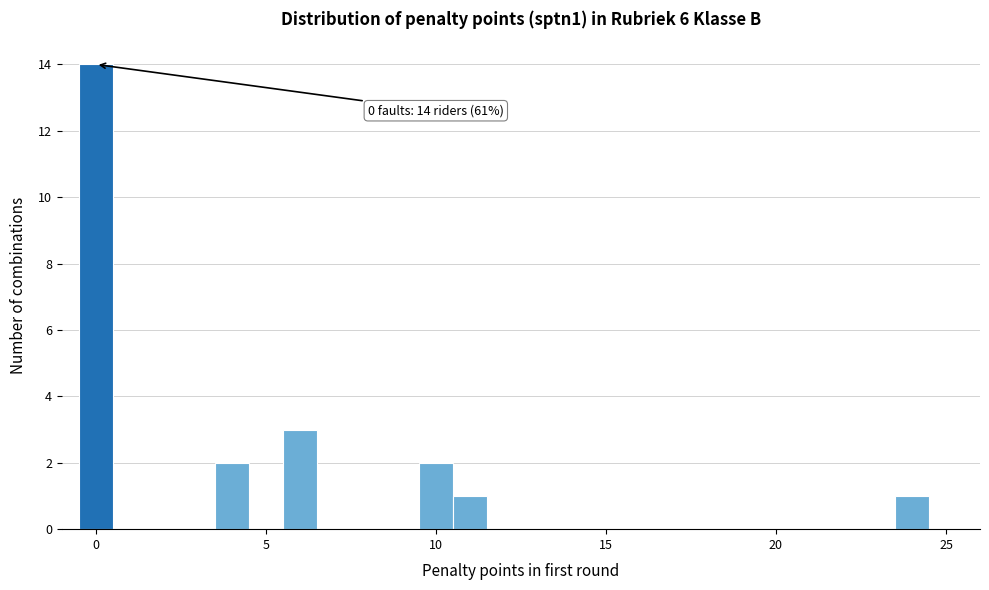

Read against the x-axis, roughly where is the centre of the tallest bar?

0.0